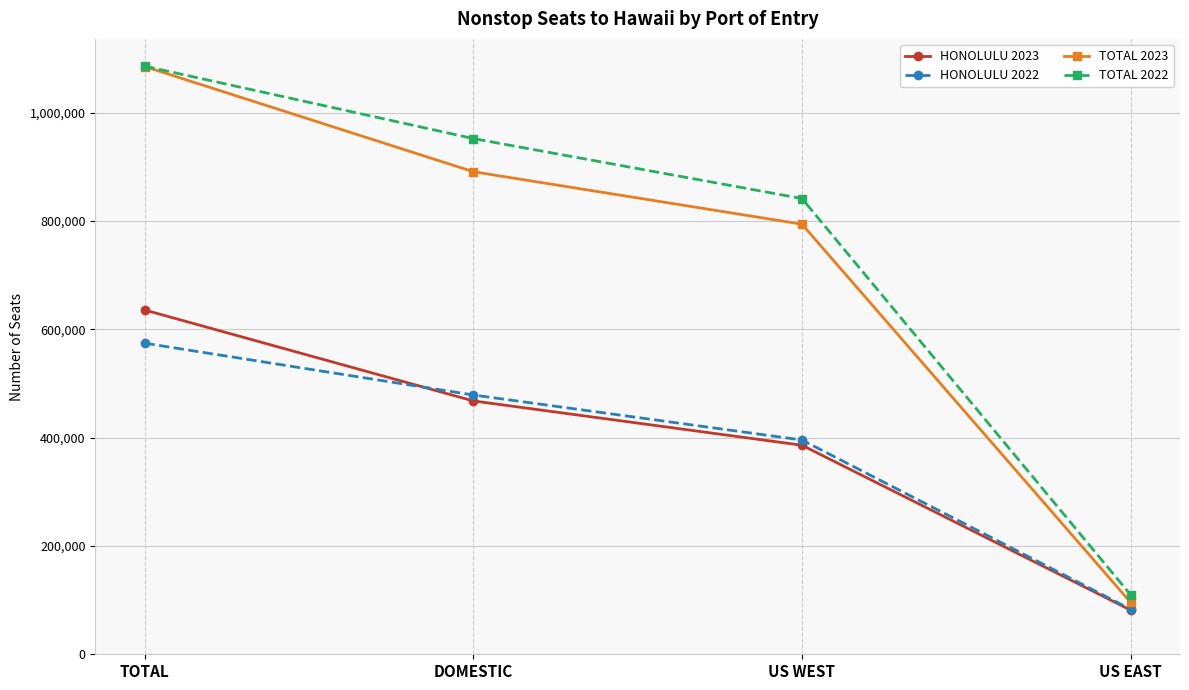

At which label does HONOLULU 2023 first exceed 467757?

TOTAL